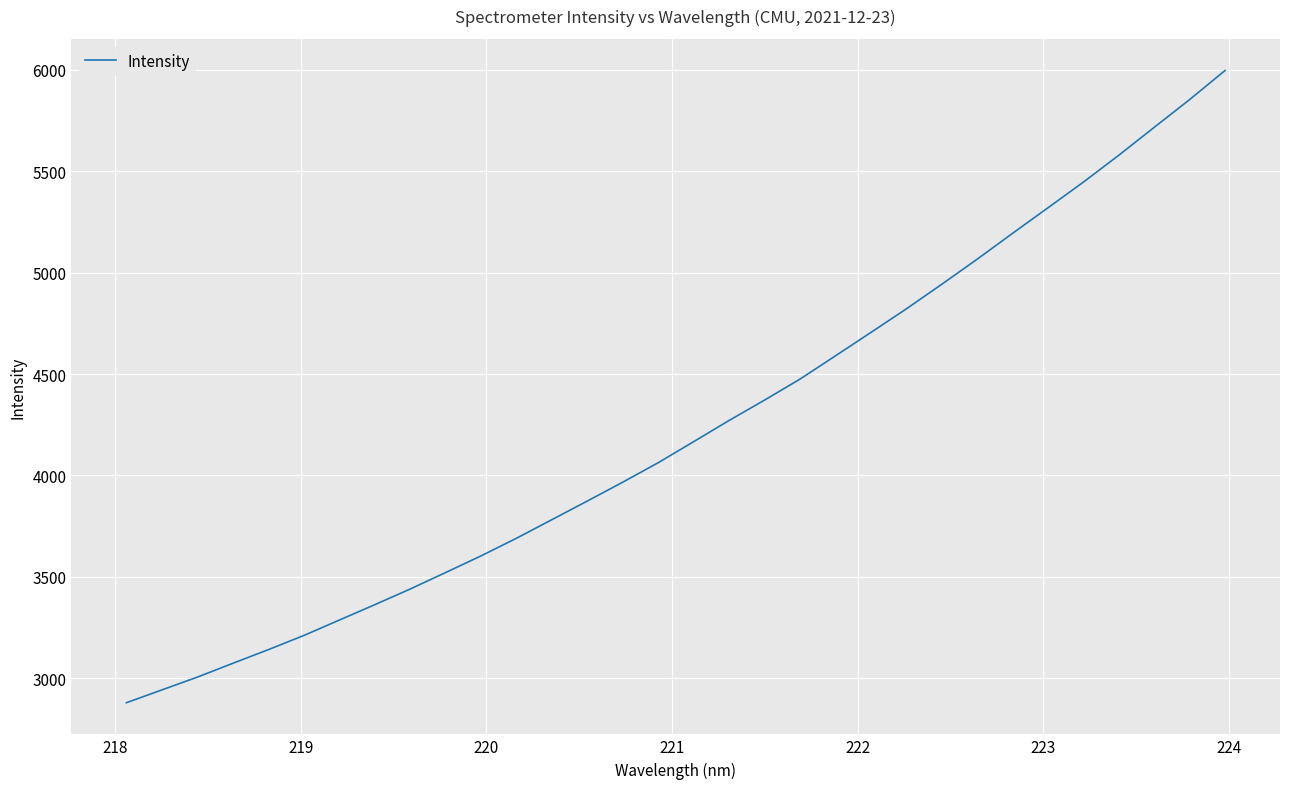

What is the maximum value shown in the chart?

5997.0